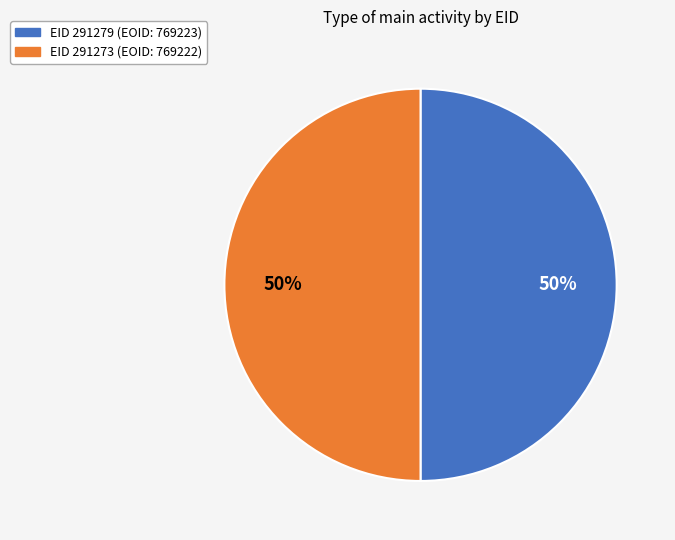

Approximately how many times larger is the value at EID 291279 (EOID: 769223) compared to EID 291273 (EOID: 769222)?

1.0